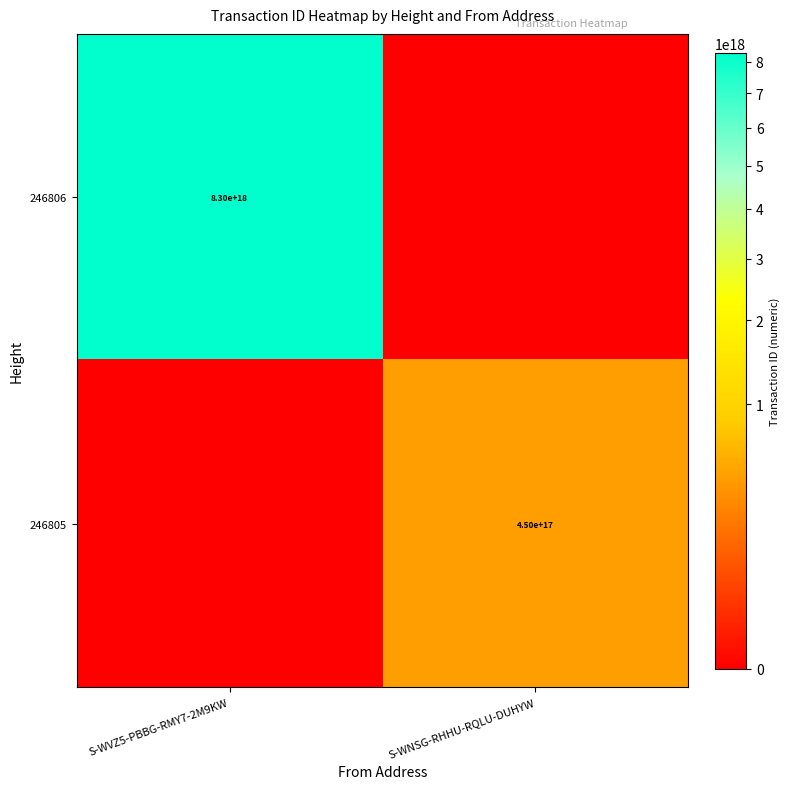

The value of 246806 at S-WVZ5-PBBG-RMY7-2M9KW is 14857377427930281984. True or false?

False